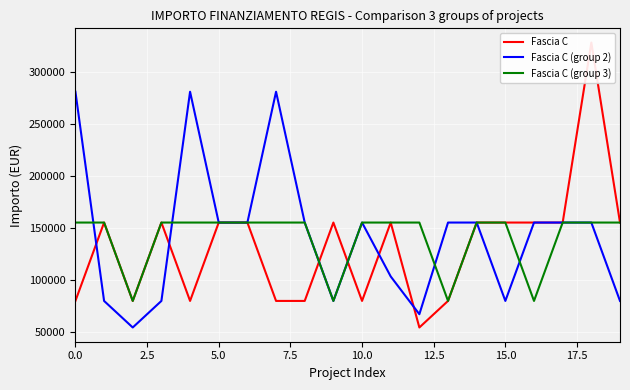

Count the number of categories in the chart.

20